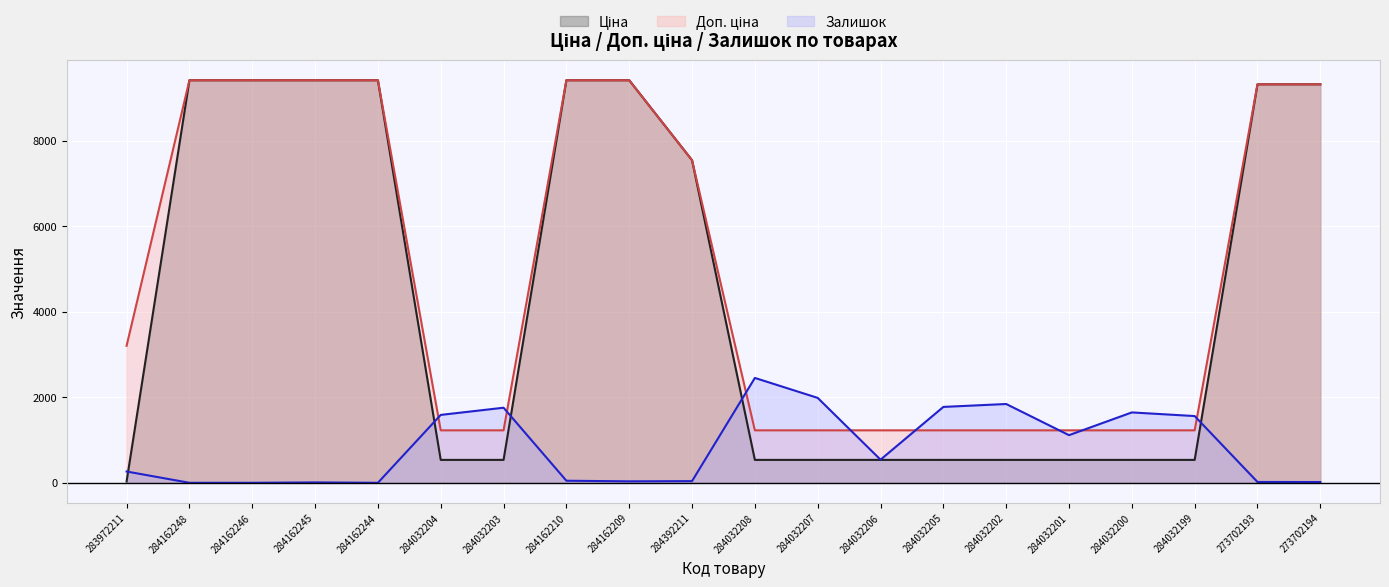

What is the label of the 17th point from the left?

284032200